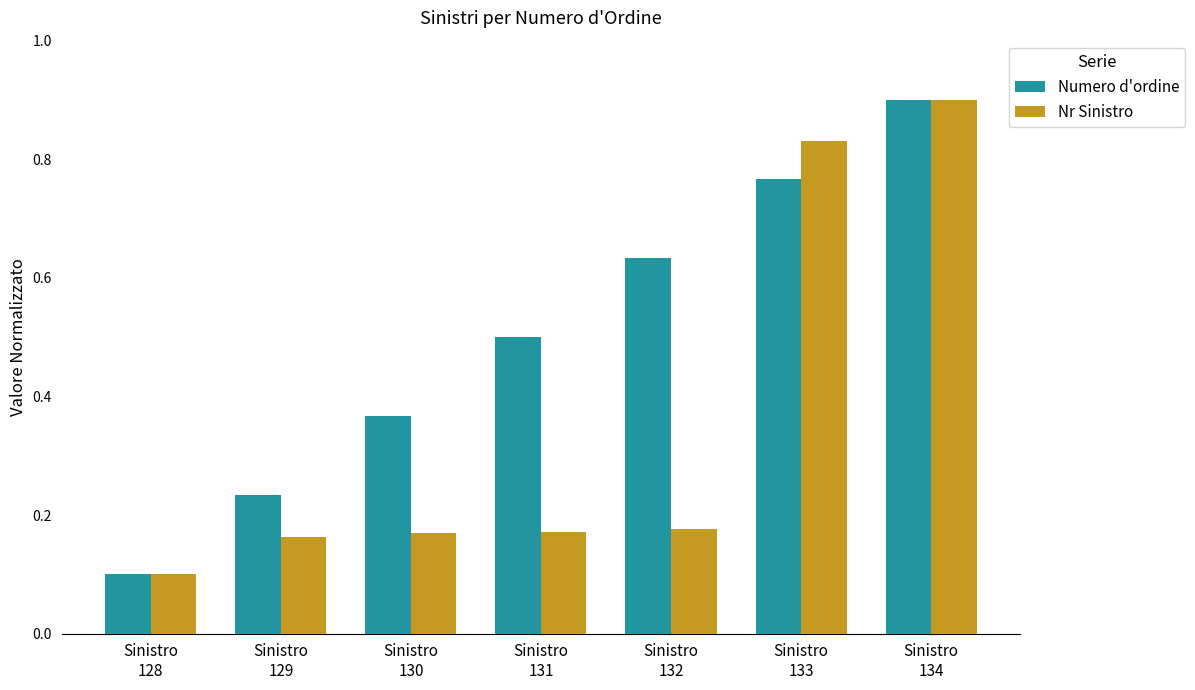

The value of Numero d'ordine at Sinistro
129 is 0.1. True or false?

False